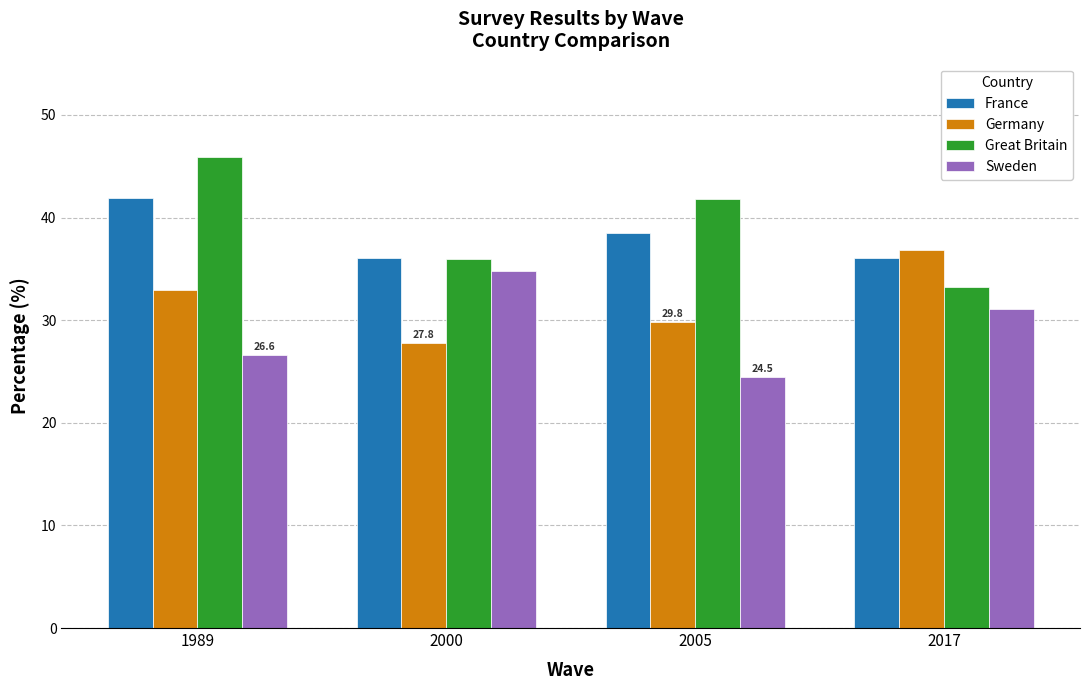

Which category has the highest value in the Great Britain series?

1989